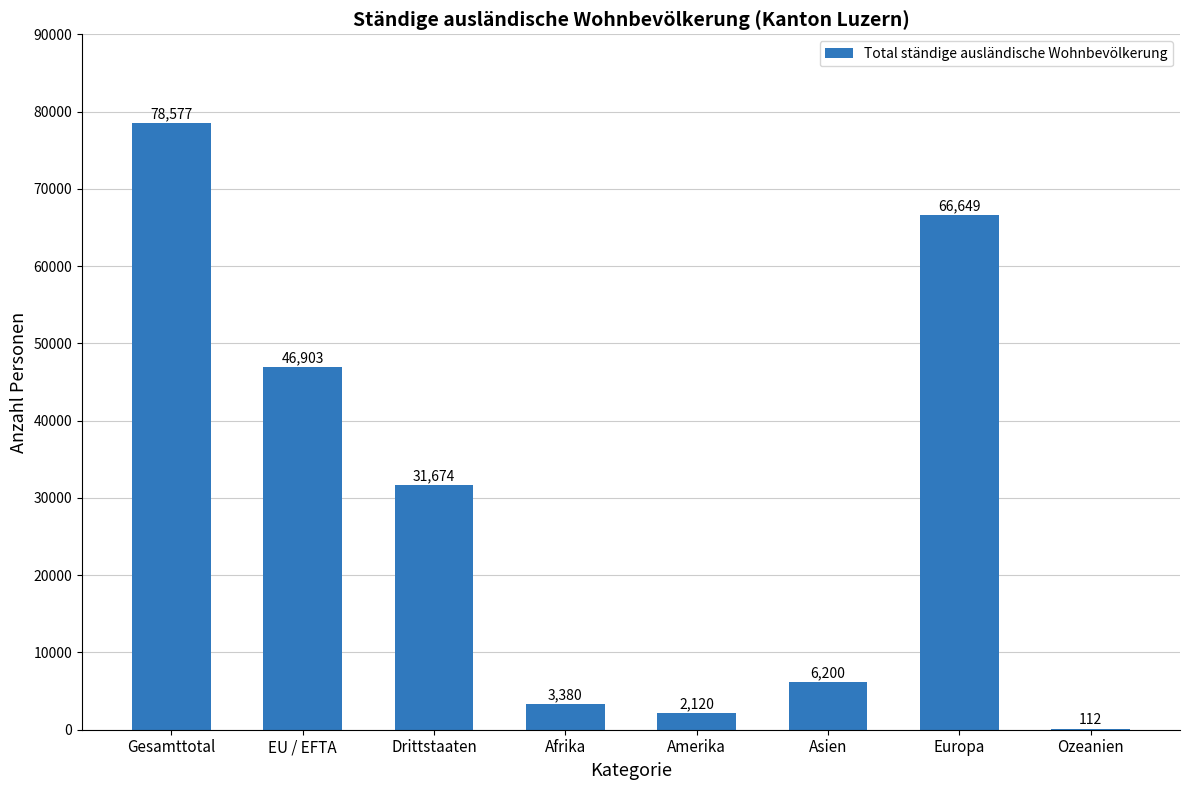

Where is the data nearest to the value 39344?

EU / EFTA